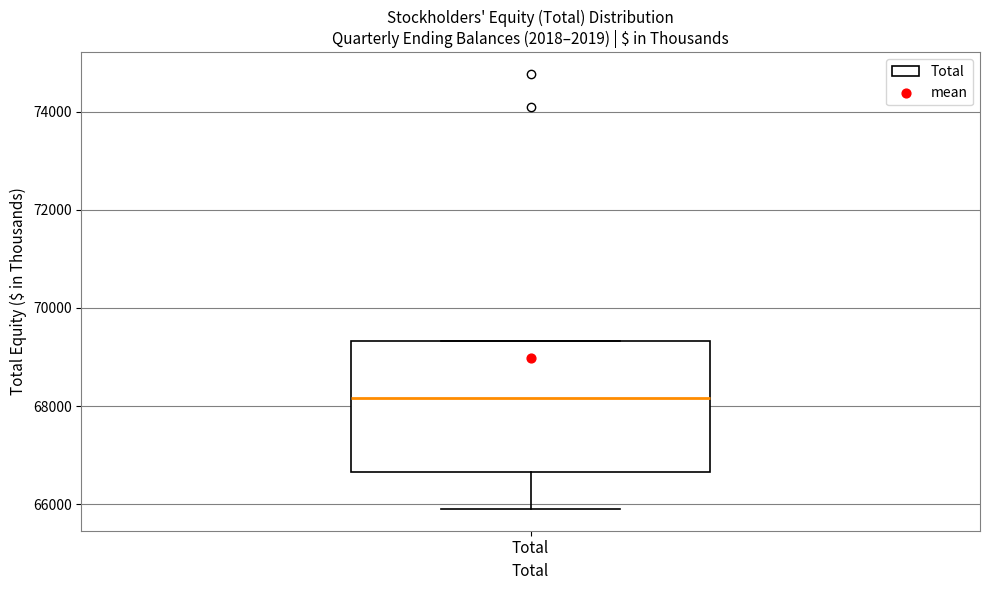

Transcribe this box plot: give where the median line is, the range the box spans, and where the two whiskers end, as read against the y-axis. The values are not printed on the chart, so give them approximately, as read against the axis.

median 68200, box 66600 to 69400, whiskers 66000 to 69400